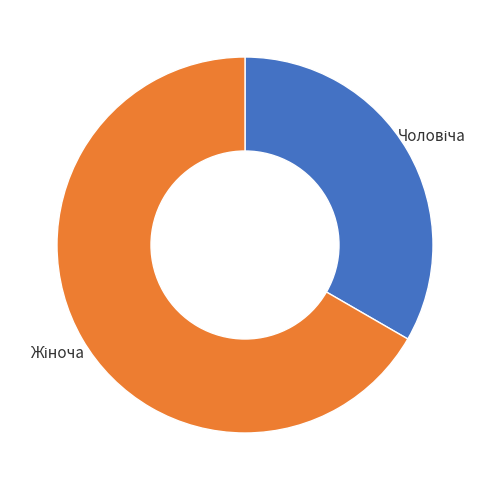

How many segments does this pie chart have?

2